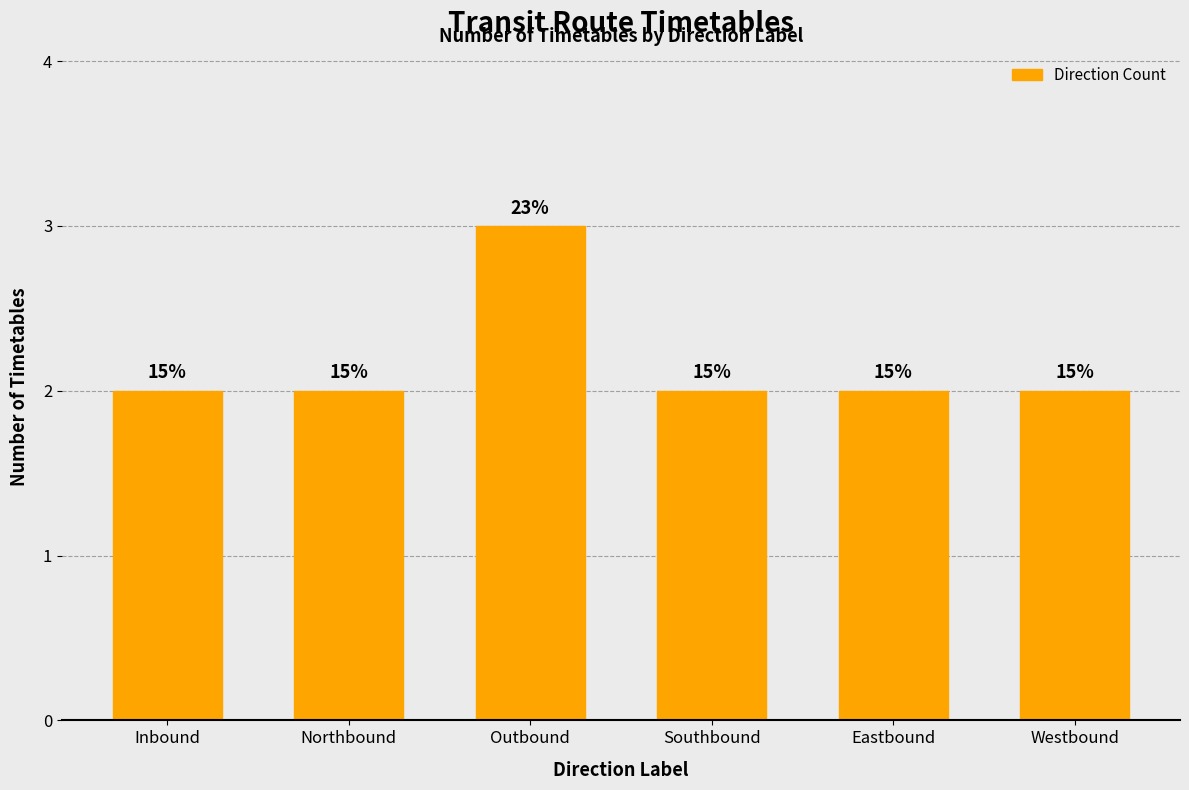

What is the sum of the values at Eastbound and Northbound?

4